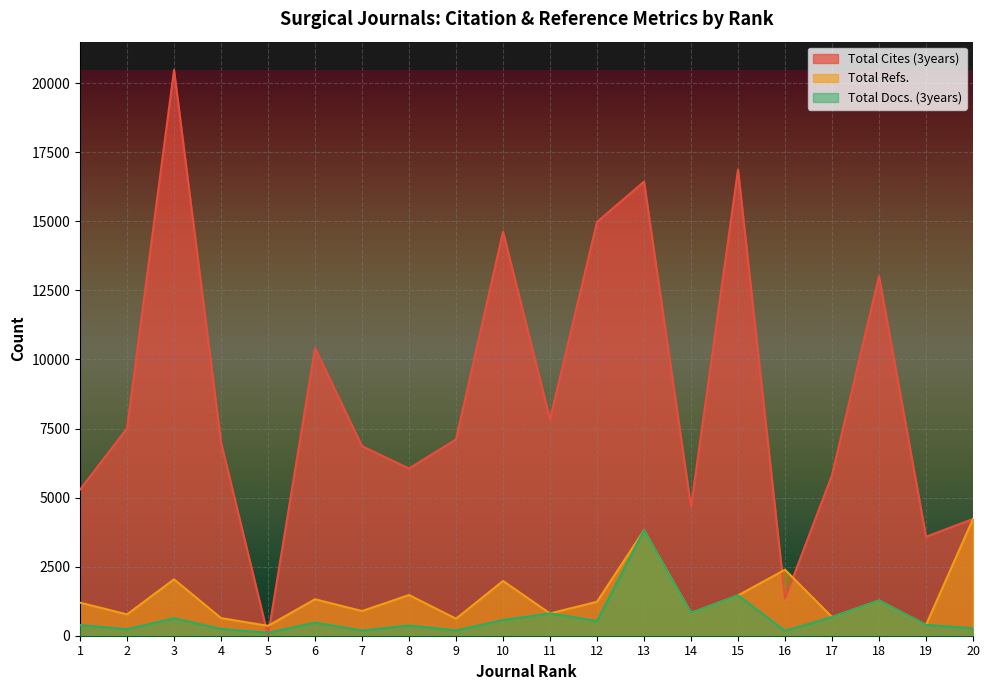

At which category does Total Docs. (3years) reach its first local peak?

3